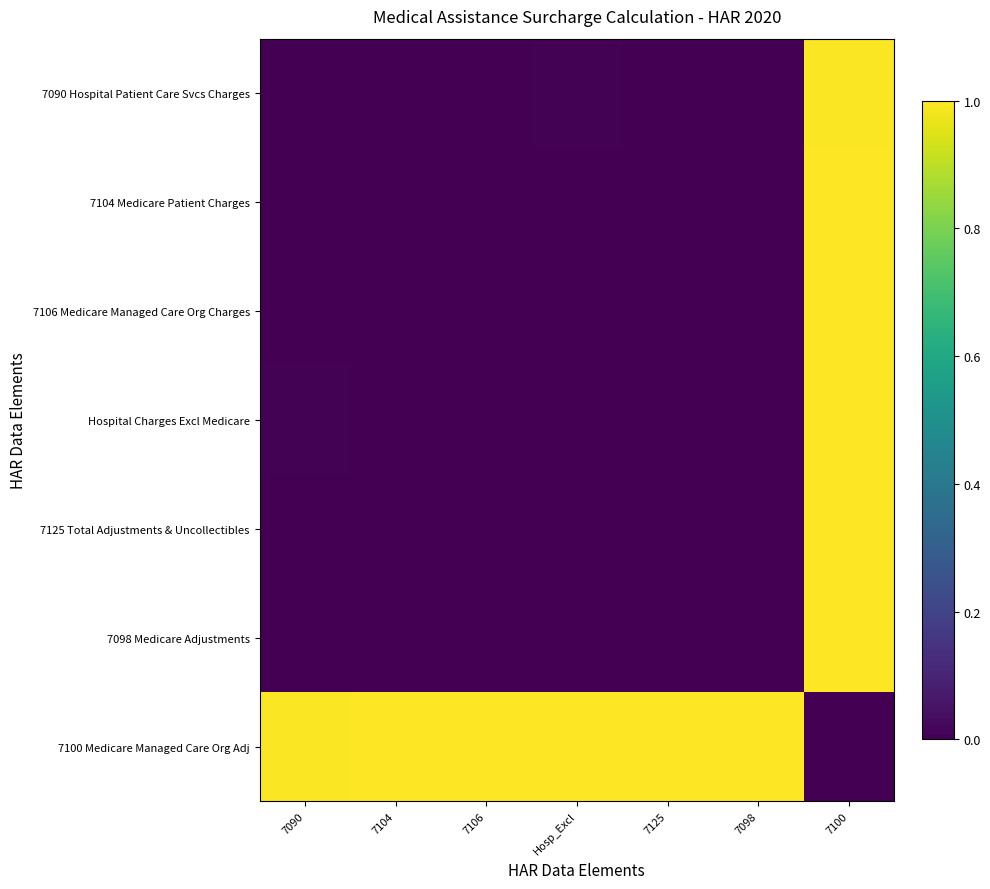

List the series in order of their peak value, highest first.

Hospital Charges Excl Medicare, 7100 Medicare Managed Care Org Adj, 7106 Medicare Managed Care Org Charges, 7104 Medicare Patient Charges, 7098 Medicare Adjustments, 7125 Total Adjustments & Uncollectibles, 7090 Hospital Patient Care Svcs Charges